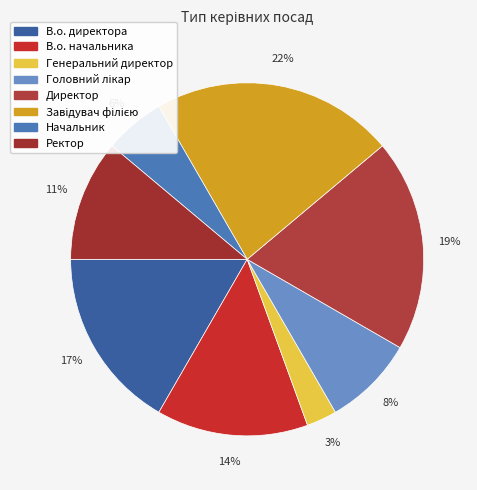

Which has a higher value, Начальник or Директор?

Директор